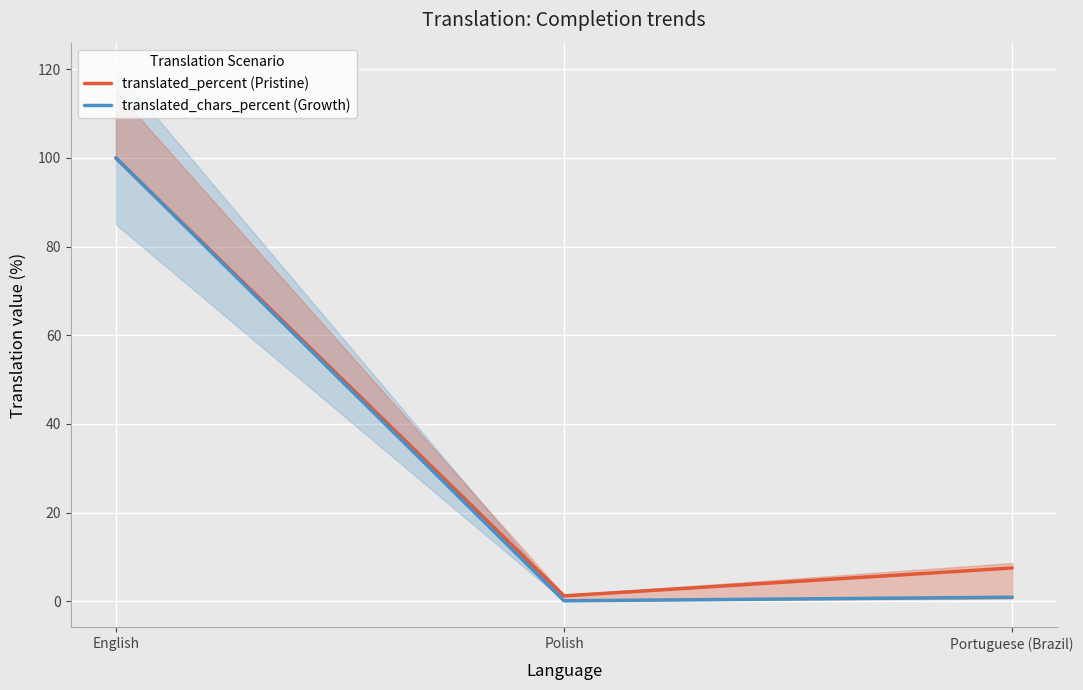

At which category is the sum across all series the highest?

English